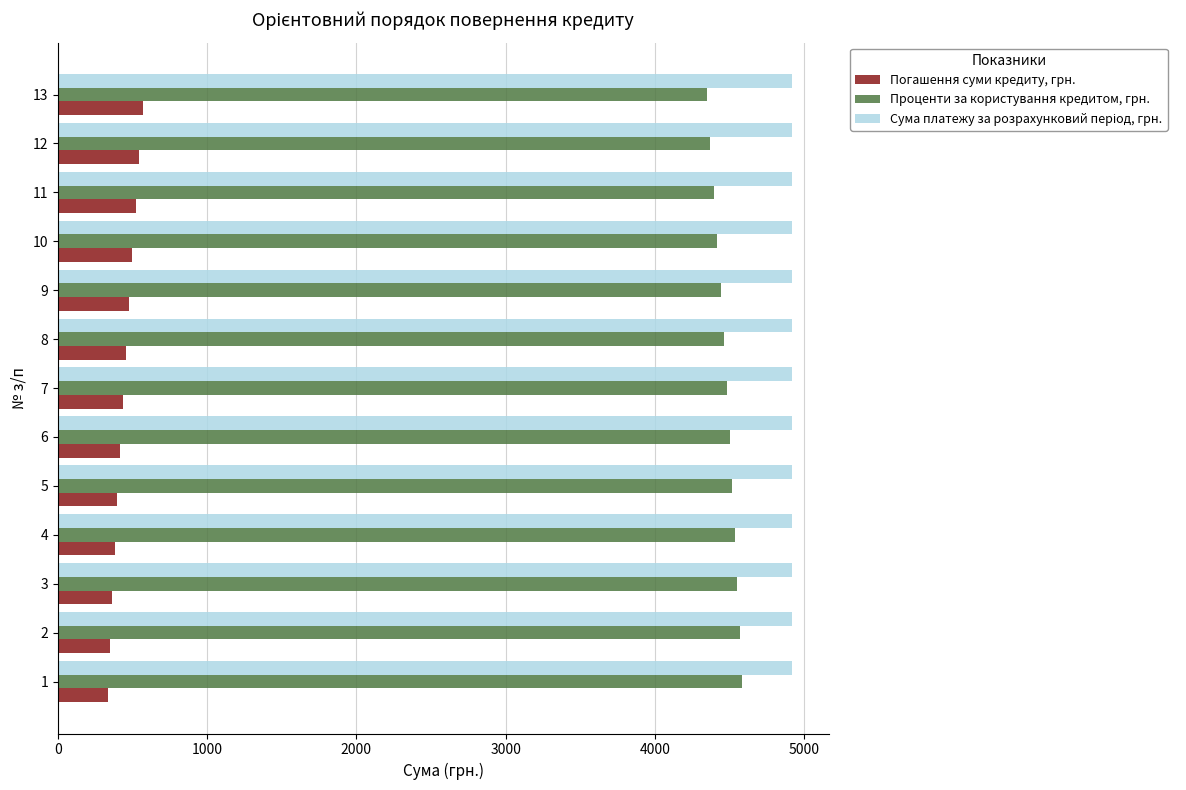

What is the spread (max minus min) of values at 9?

4439.2